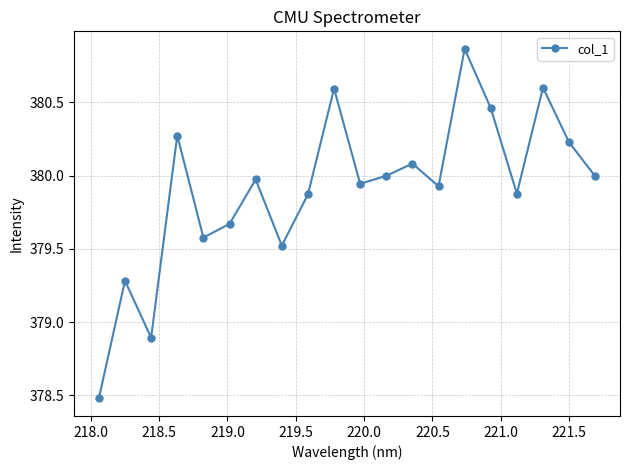

How many interior local peaks (higher than both neighbors) does the data have?

7